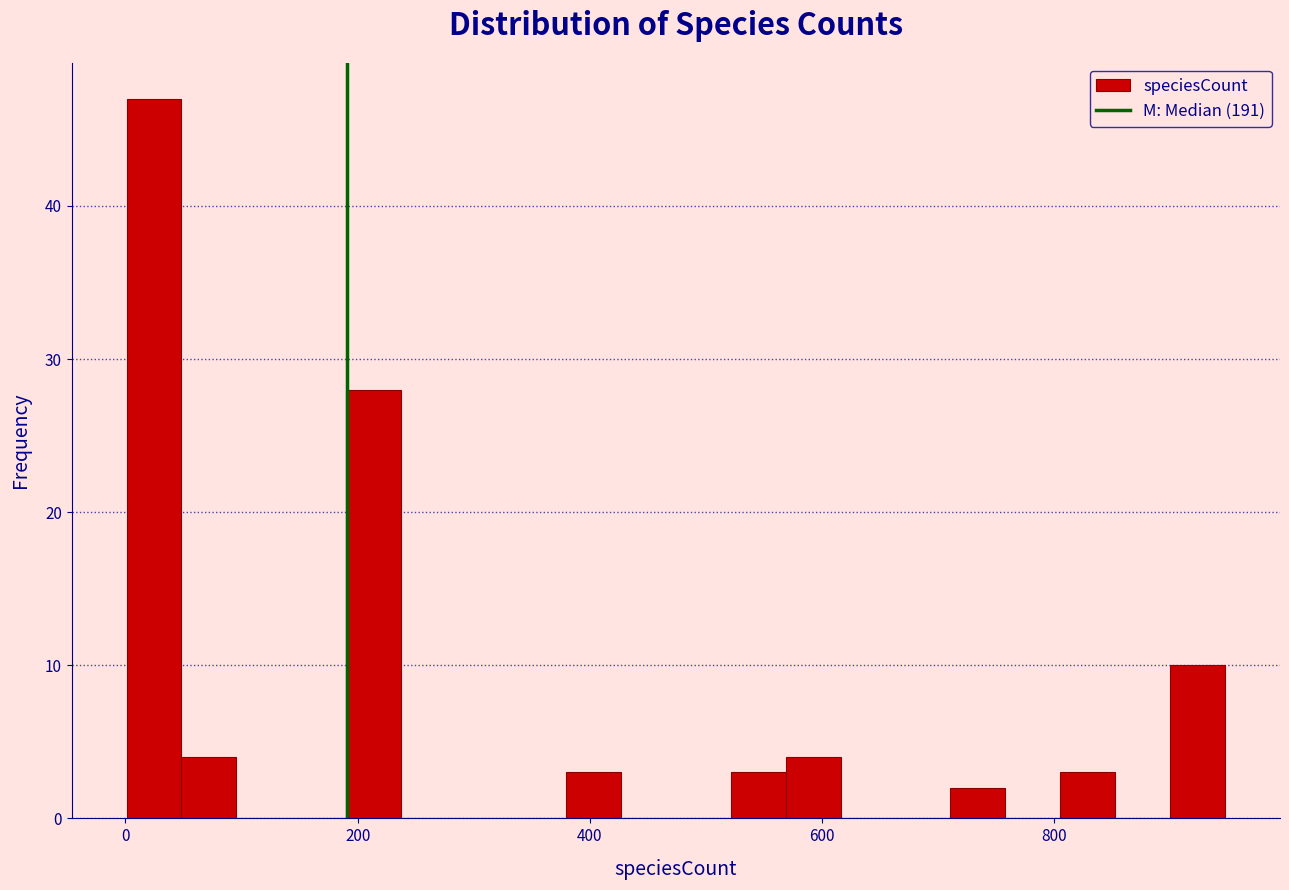

Around what value on the x-axis is the tallest bar? Give the approximate position of its centre, as read against the axis.

20